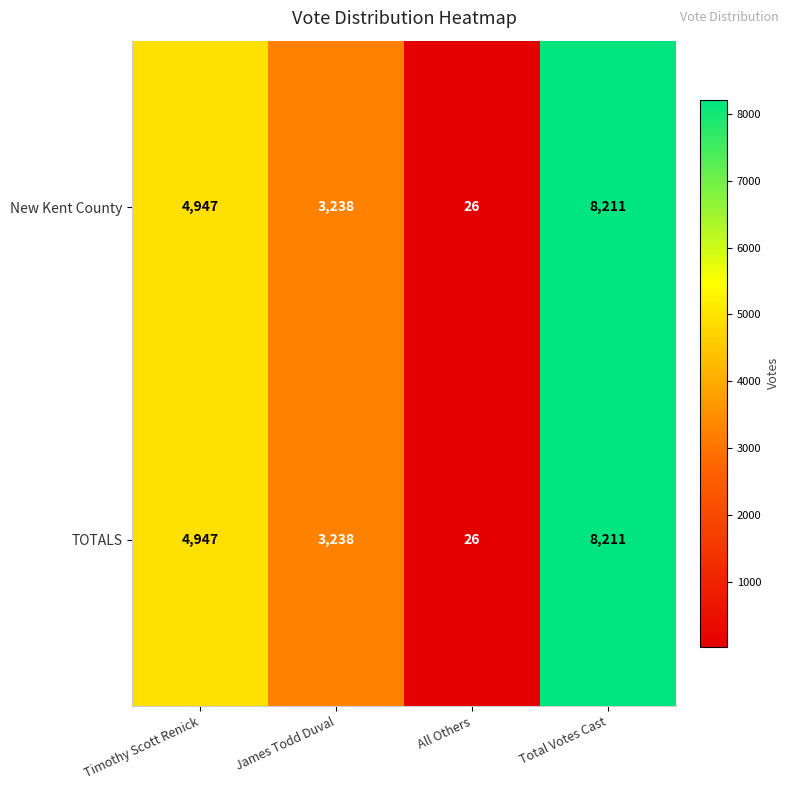

At which category is the sum across all series the highest?

Total Votes Cast